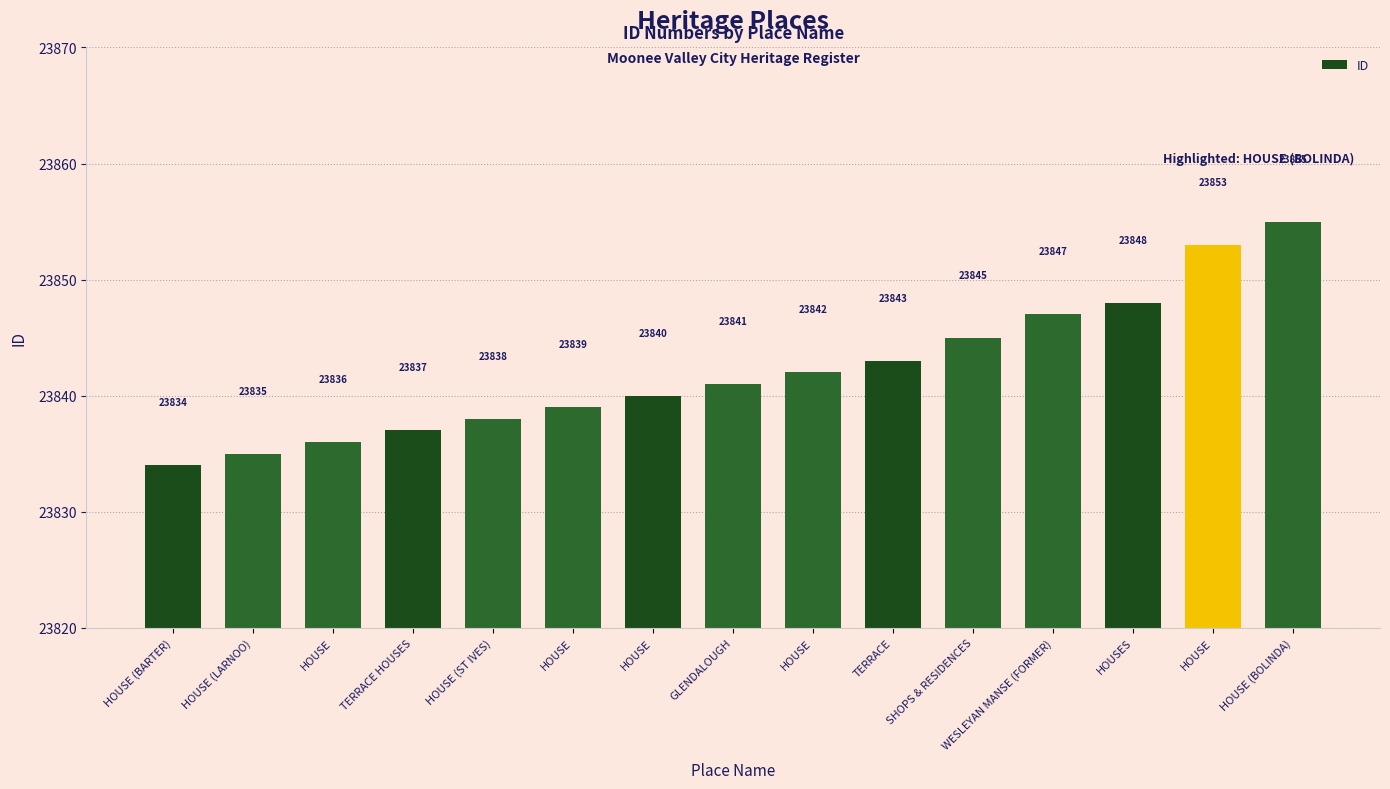

Does the chart contain any negative values?

No